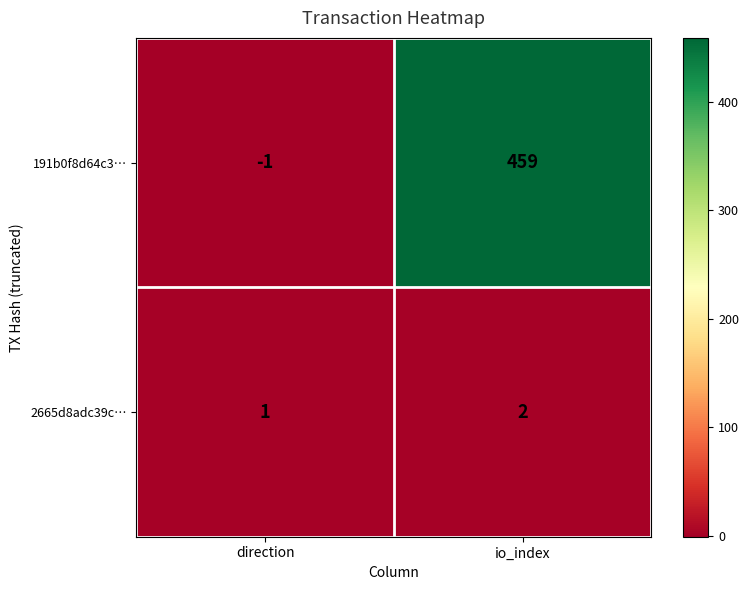

Reading right to left, transcribe all the data shown in this chart.

191b0f8d64c3…: io_index=459	direction=-1
2665d8adc39c…: io_index=2	direction=1